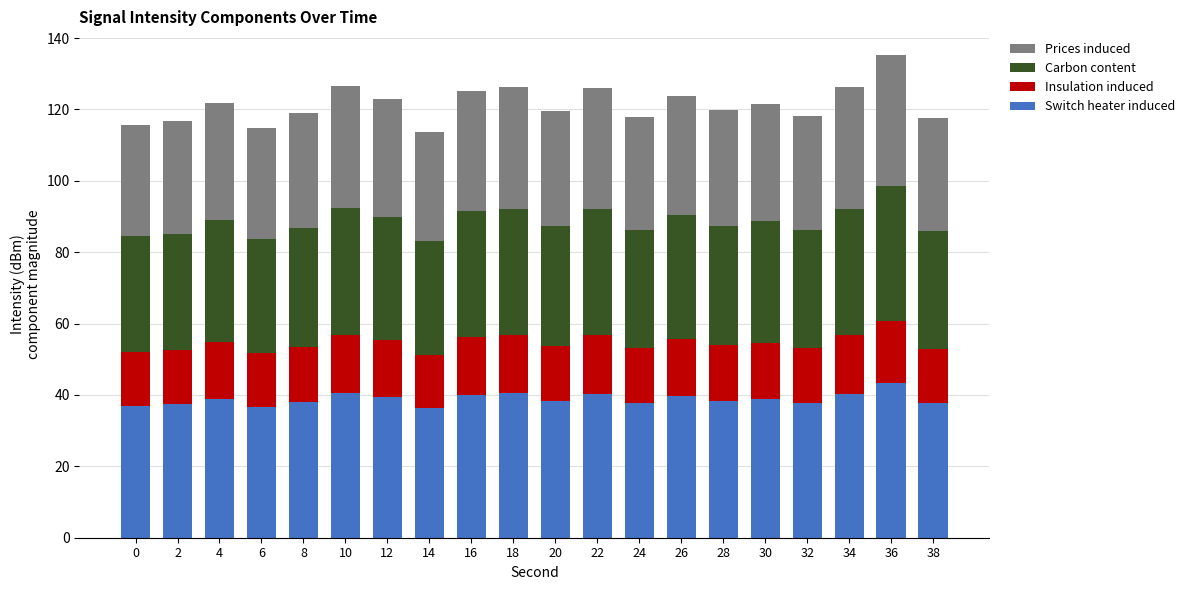

What is the sum of the Switch heater induced values at 6 and 2?

74.1